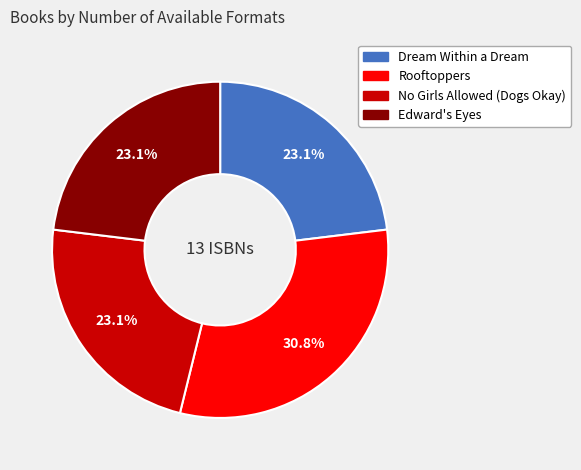

The Rooftoppers slice represents 31% of the pie. True or false?

True